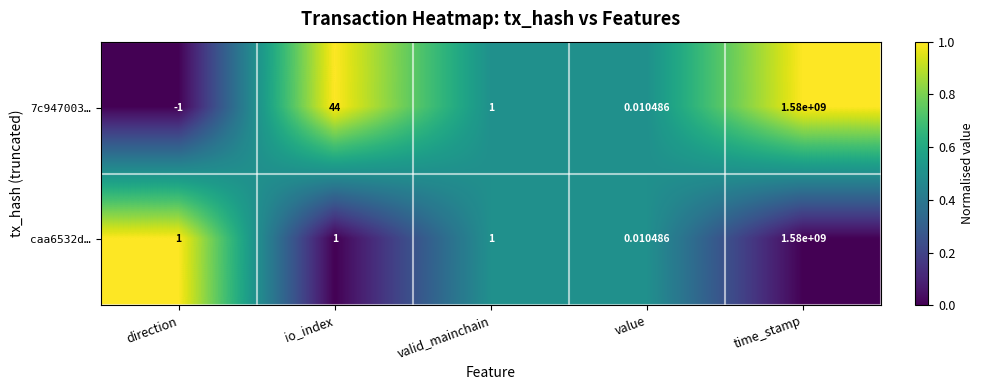

Is the value of caa6532d… at direction greater than the value of 7c947003… at time_stamp?

No